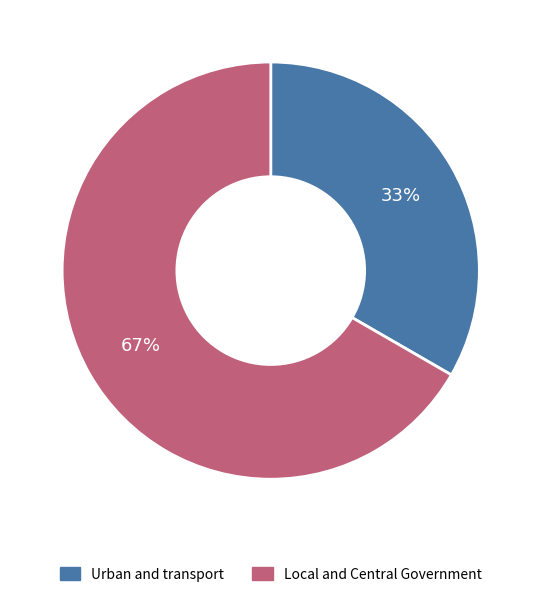

Is Urban and transport the majority of the pie?

No